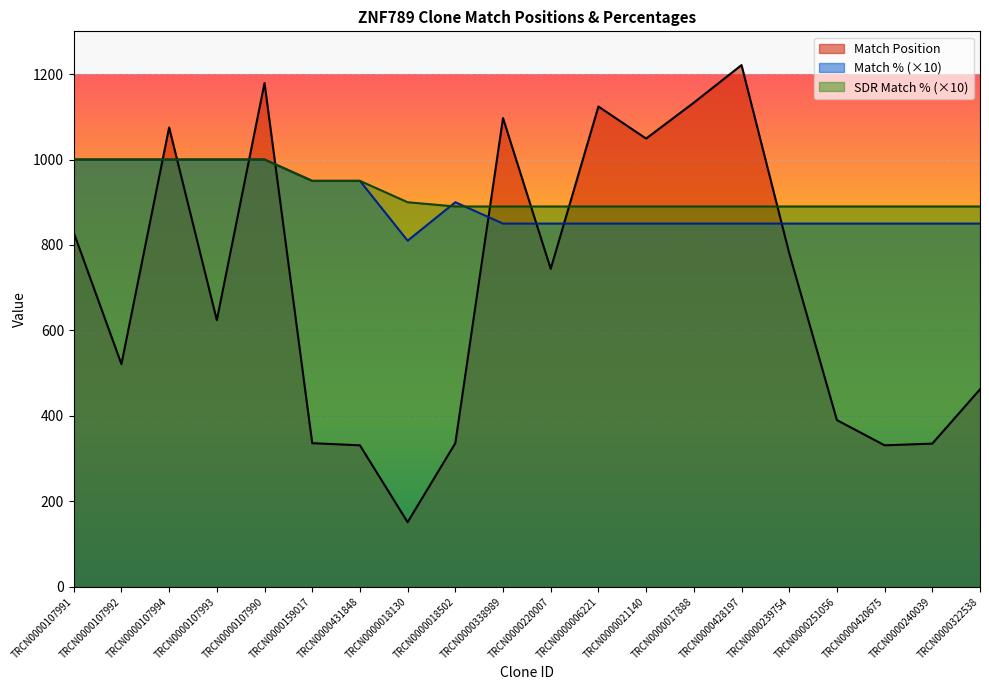

What is the value of the SDR Match % point at the 15th from the left?

890